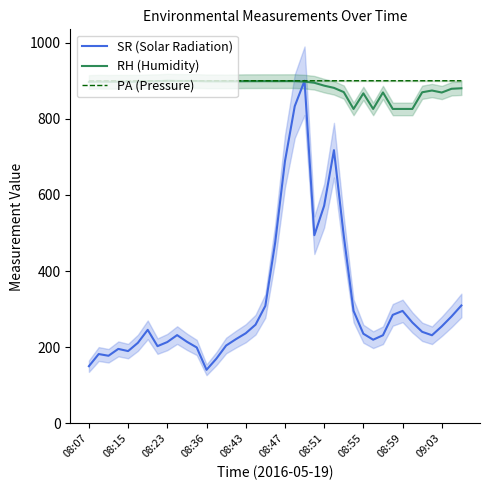

The value of PA (Pressure) at 08:59 is 900.0. True or false?

True